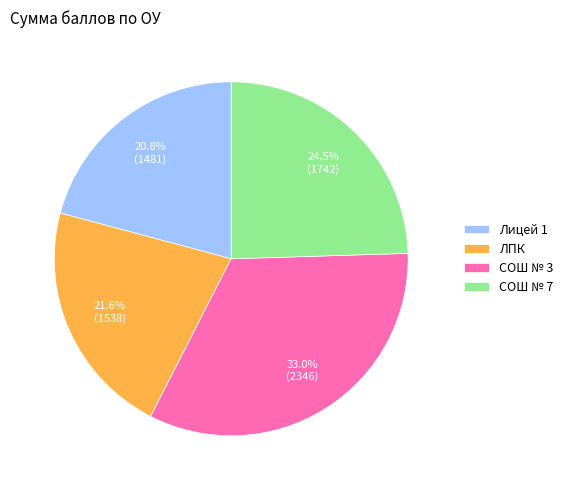

To the nearest percent, what percentage of the pie is ЛПК?

22%